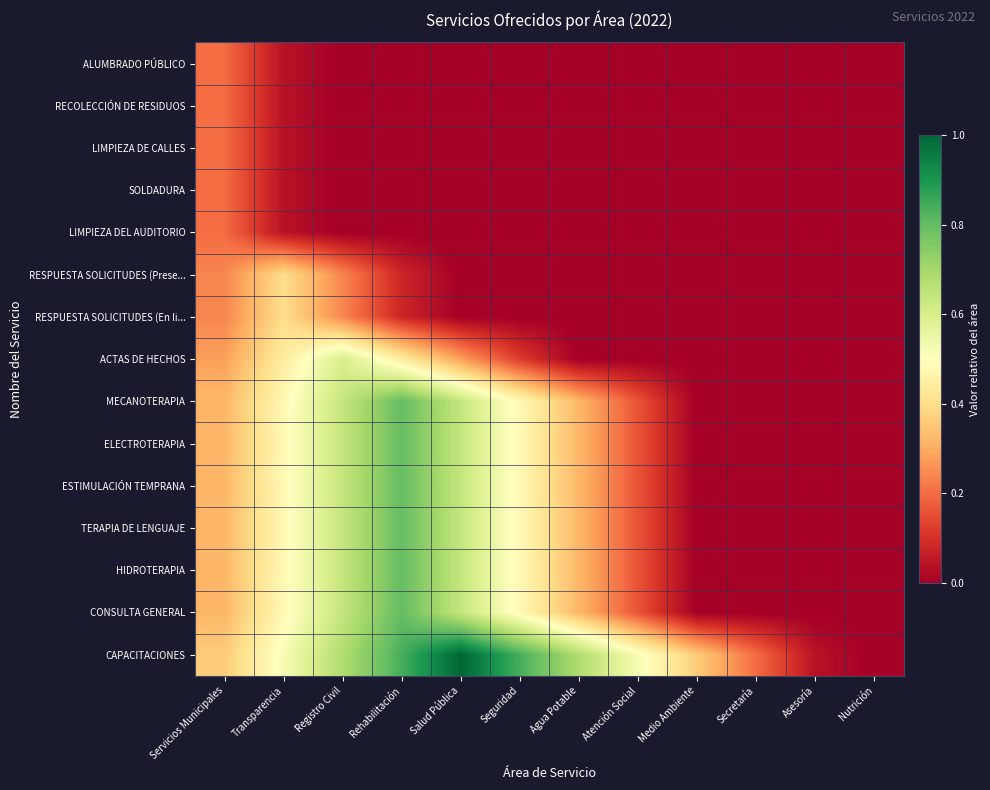

At which category is the sum across all series the highest?

Rehabilitación